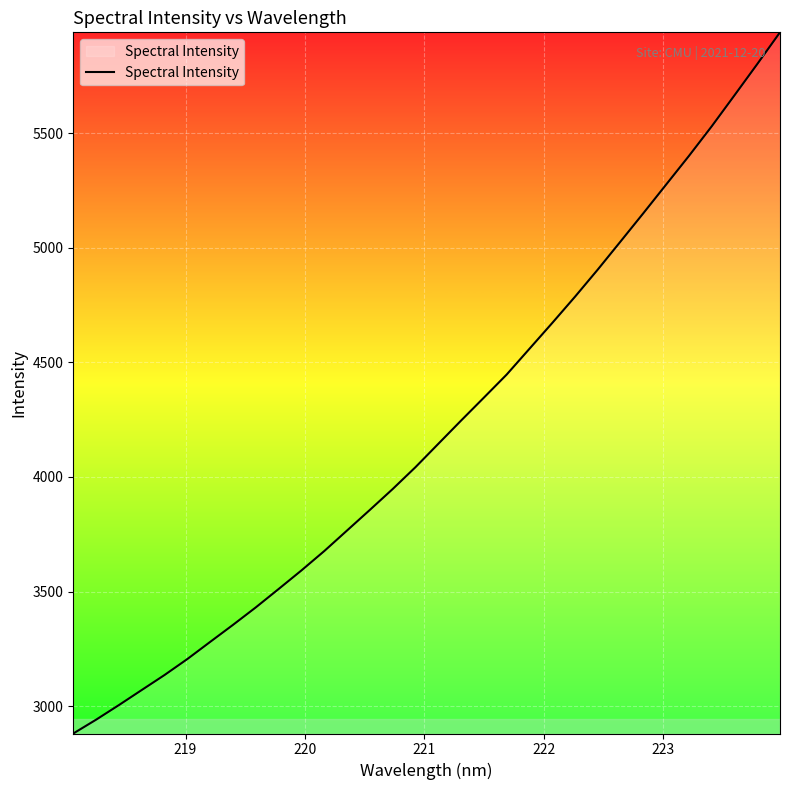

What is the minimum value shown in the chart?

2880.3